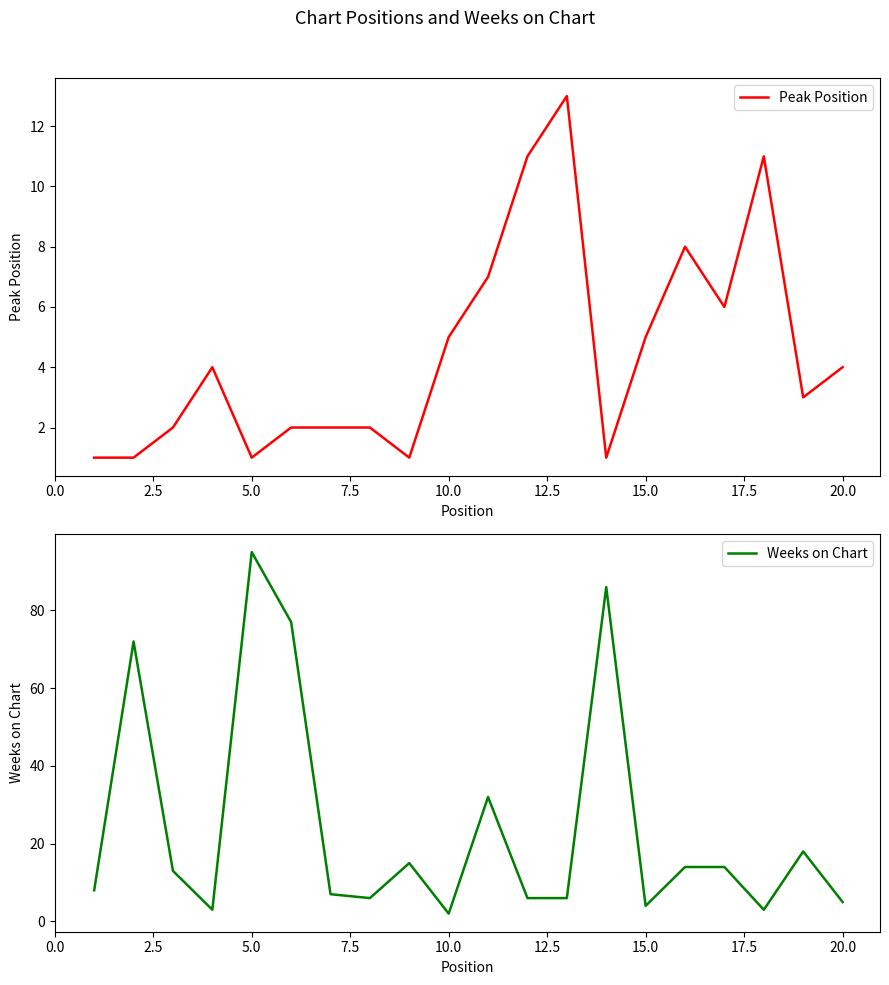

What is the average value of the Peak Position series?

4